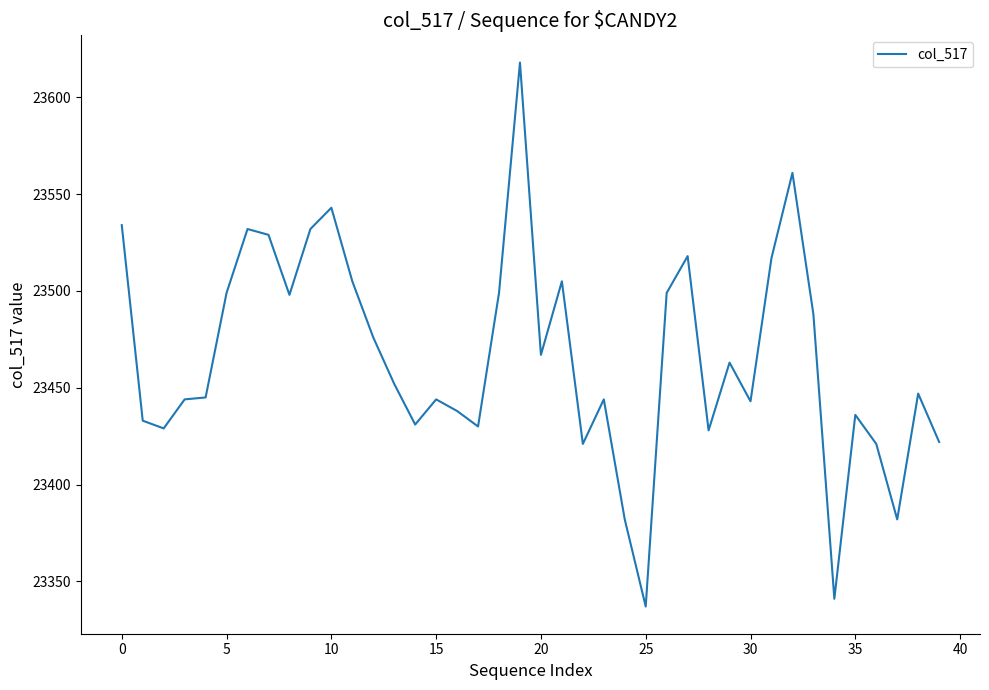

What is the difference between the maximum and minimum values?

281